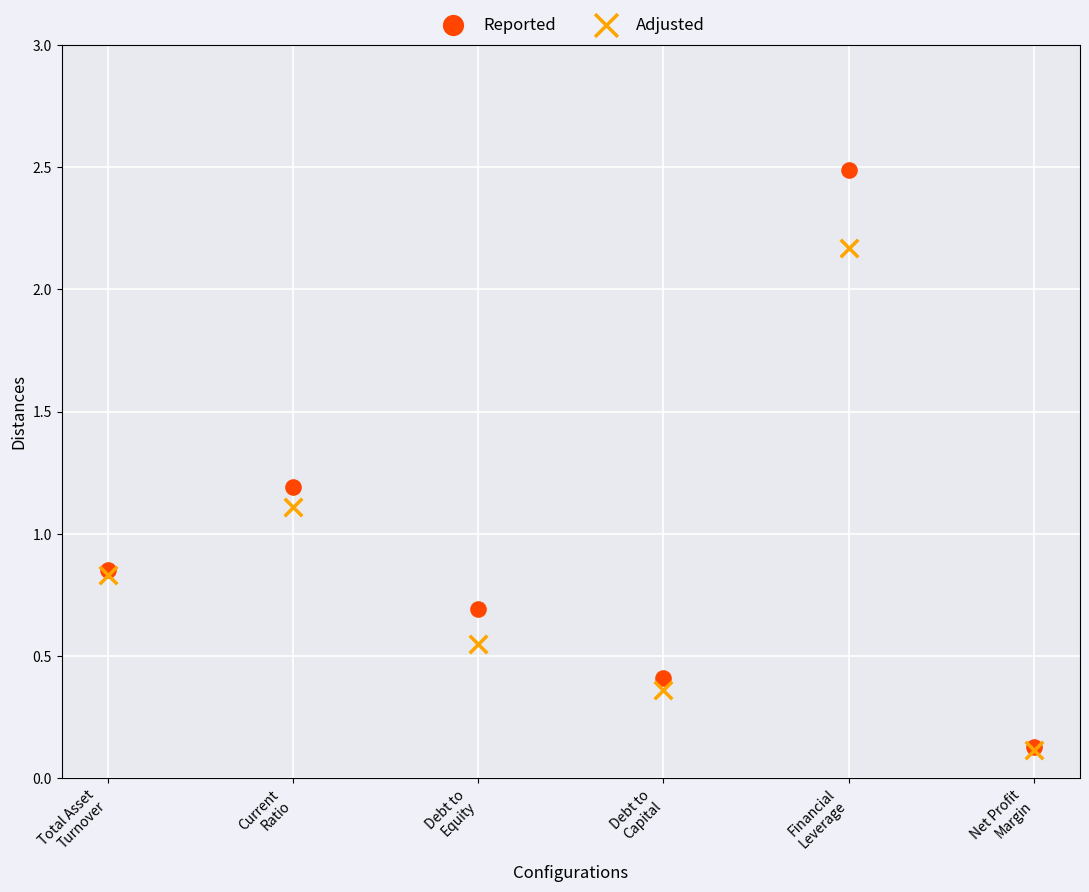

In the Adjusted series, what Y value is closest to 1?

1.1